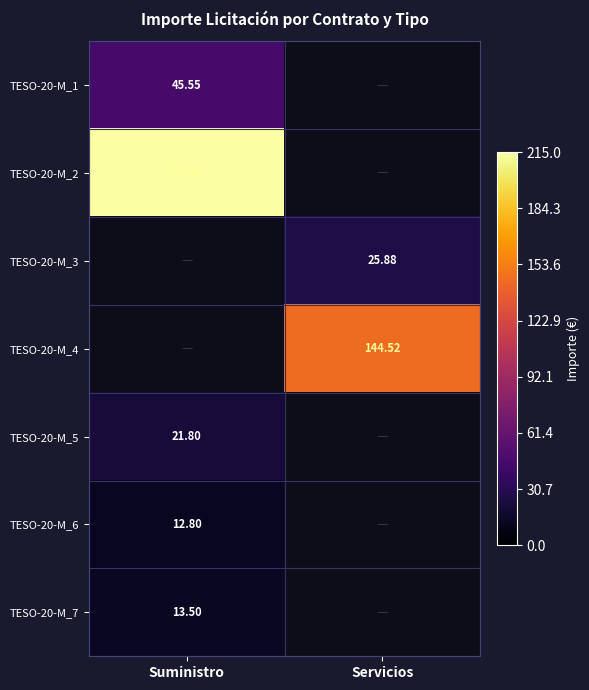

Is the value of TESO-20-M_6 at Suministro greater than the value of TESO-20-M_4 at Servicios?

No